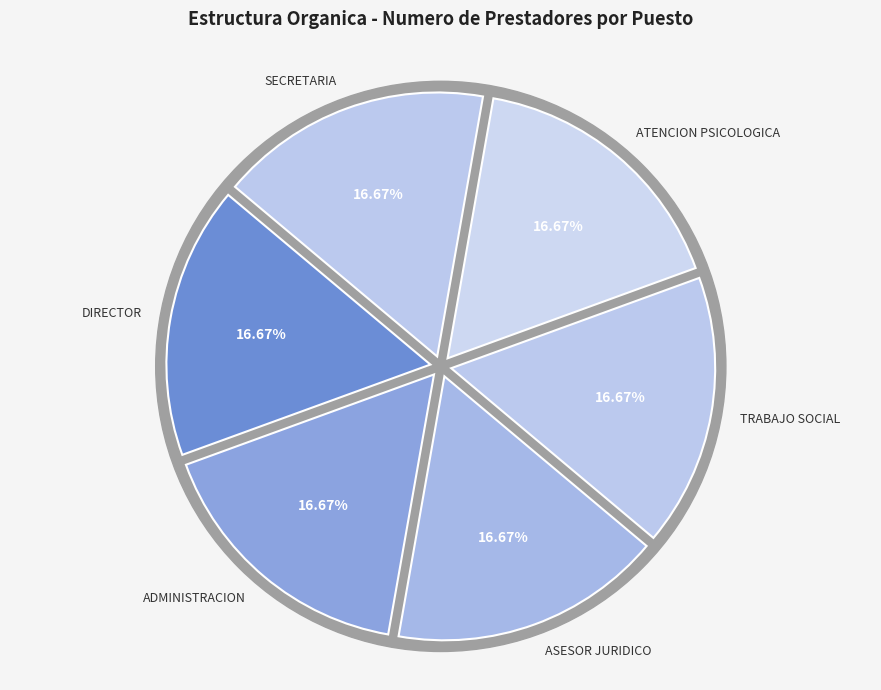

Does ASESOR JURIDICO account for over 50% of the chart?

No